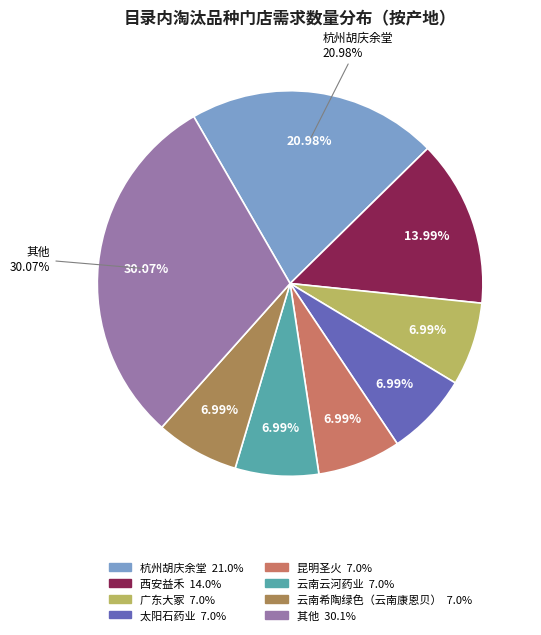

Is it true that 吉林利华 is 1% of the pie?

False